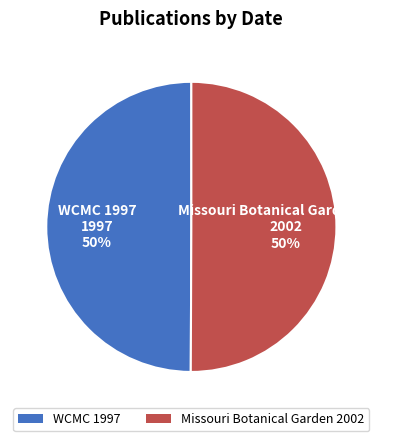

To the nearest percent, what percentage of the pie is Missouri Botanical Garden 2002?

50%